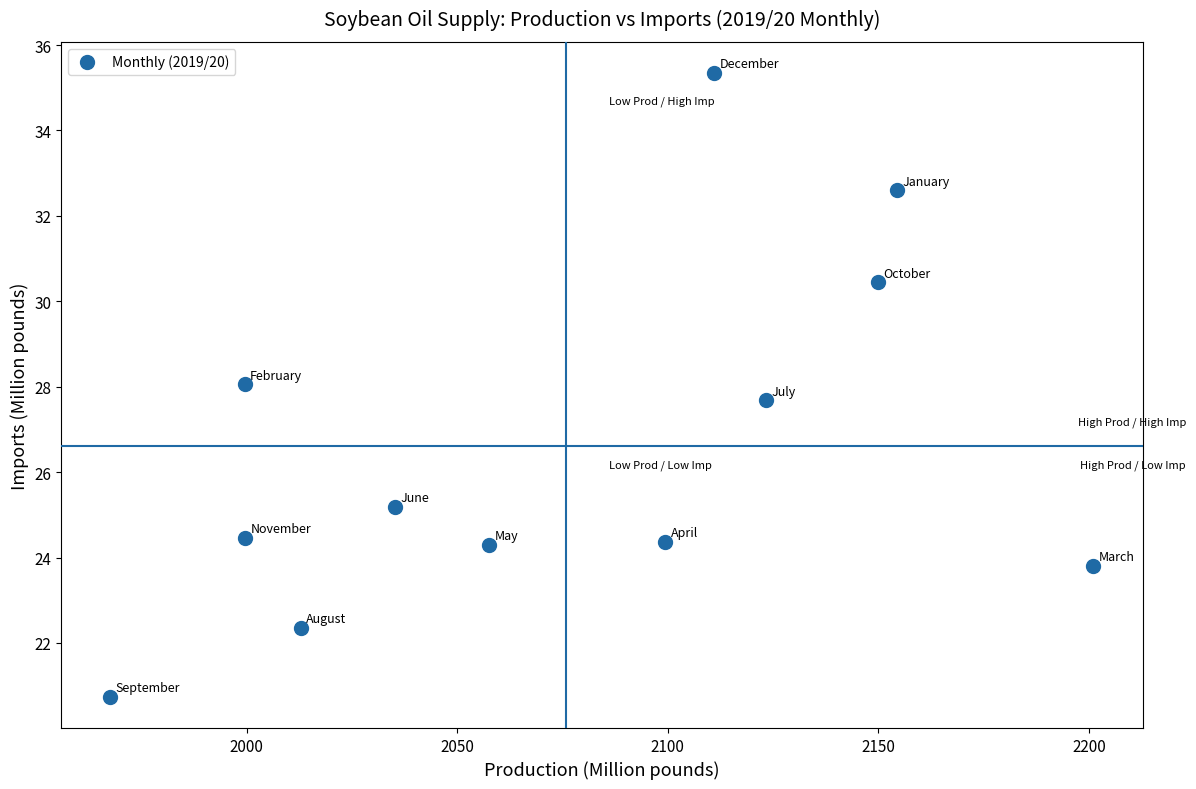

What is the average Y value?

26.6